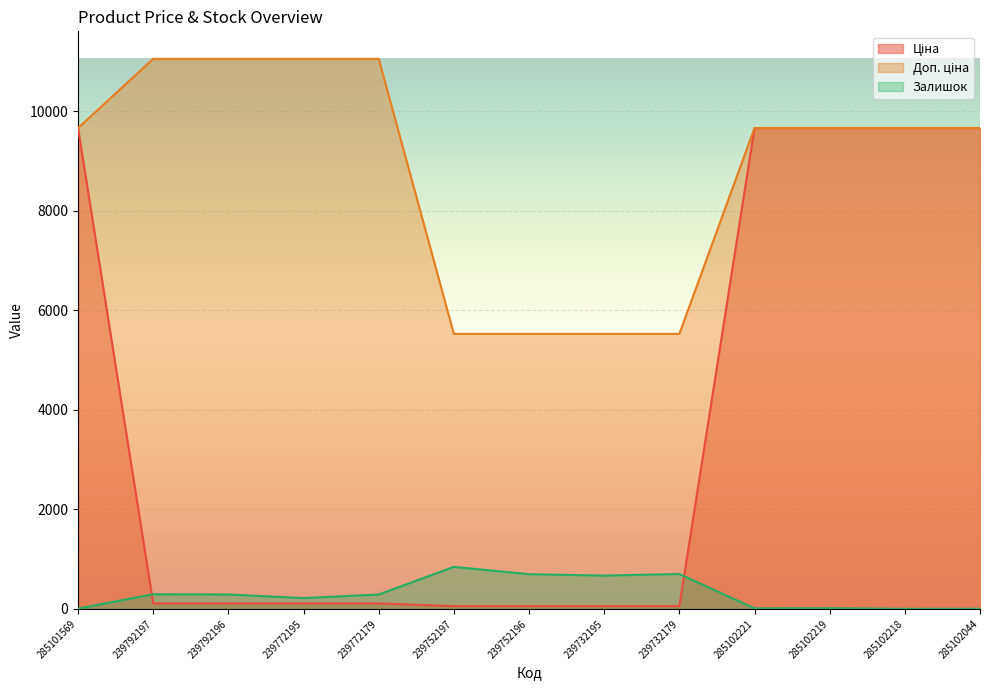

Reading right to left, what are all the values shown in this chart?

Ціна: 9664.7	9664.7	9664.7	9664.7	55.3	55.3	55.3	55.3	110.5	110.5	110.5	110.5	9664.7
Доп. ціна: 9664.7	9664.7	9664.7	9664.7	5528.0	5528.0	5528.0	5528.0	11055.0	11055.0	11055.0	11055.0	9664.7
Залишок: 3.0	2.0	14.0	11.0	702.0	670.0	698.0	845.0	290.0	218.0	290.0	295.0	7.0